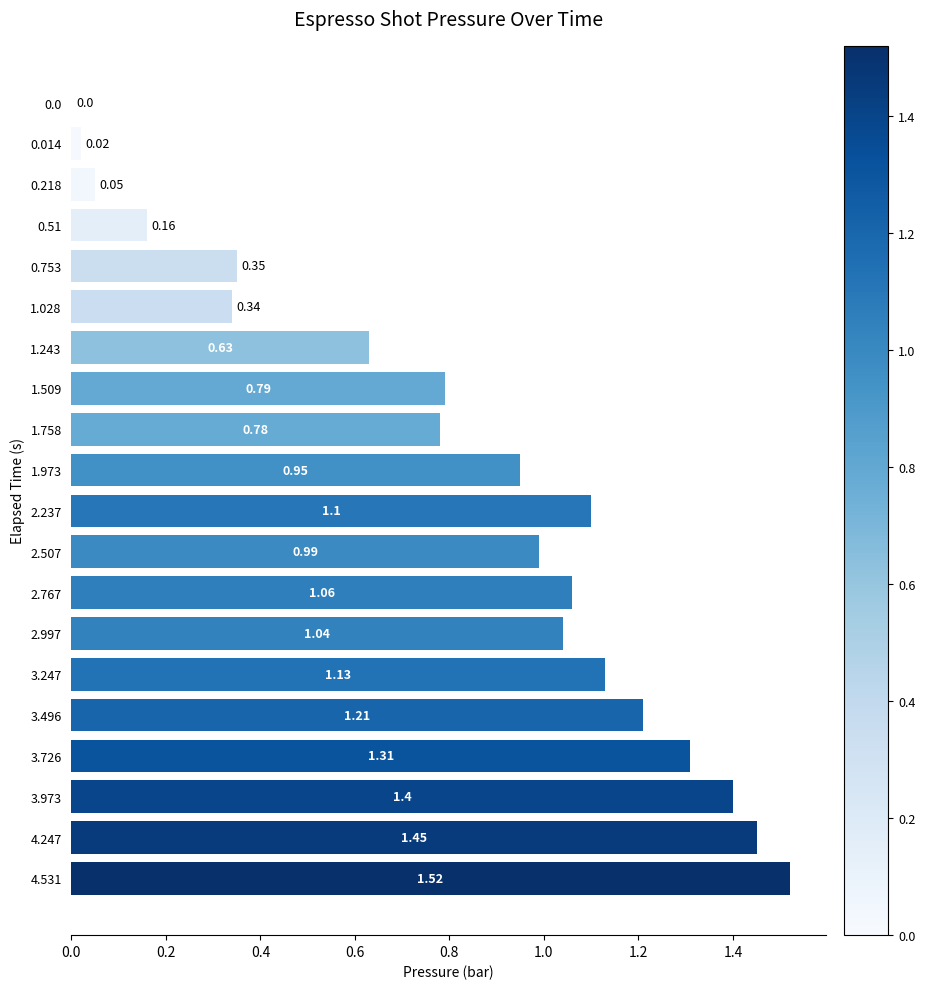

What is the change in value from 0.218 to 0.753?

+0.3